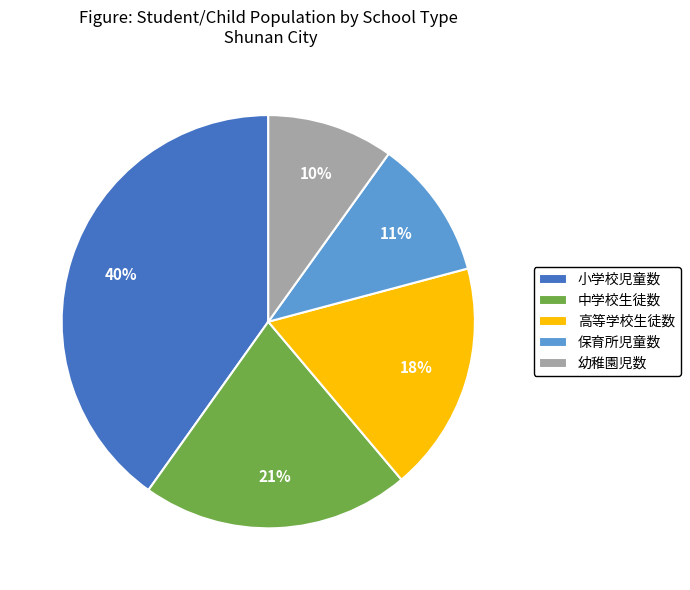

Which has a higher value, 中学校生徒数 or 幼稚園児数?

中学校生徒数